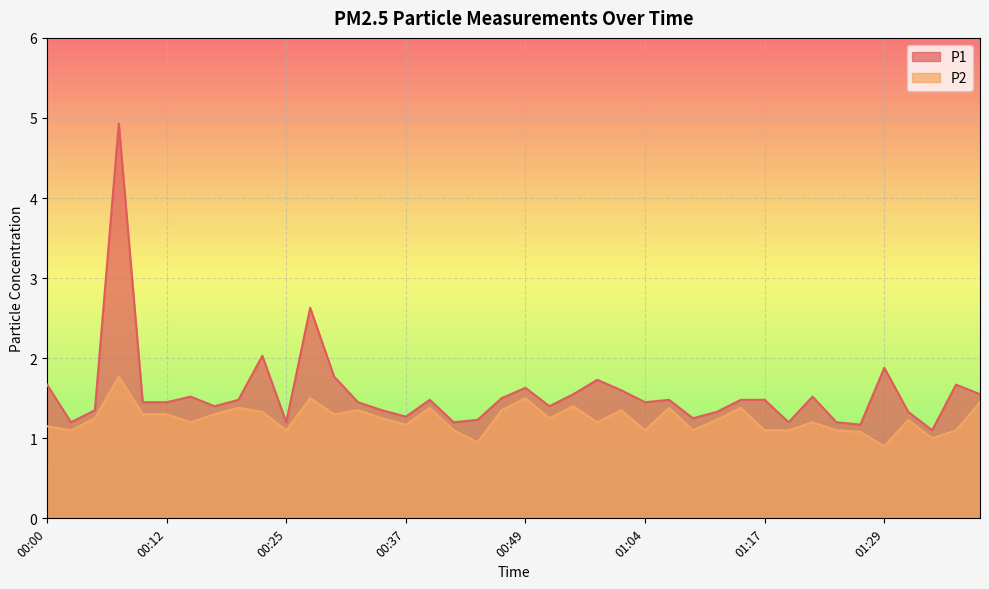

What are all the series names shown in the legend?

P1, P2